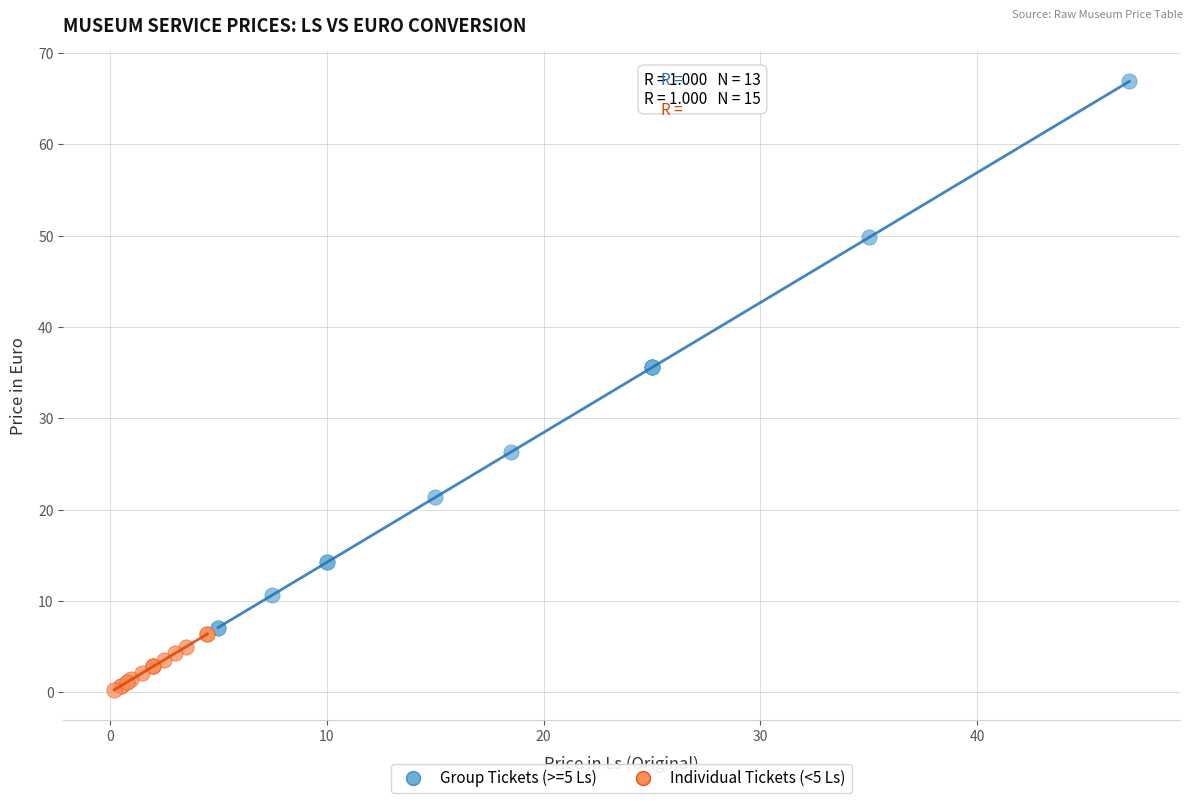

What are all the series names shown in the legend?

Group Tickets (>=5 Ls), Individual Tickets (<5 Ls)